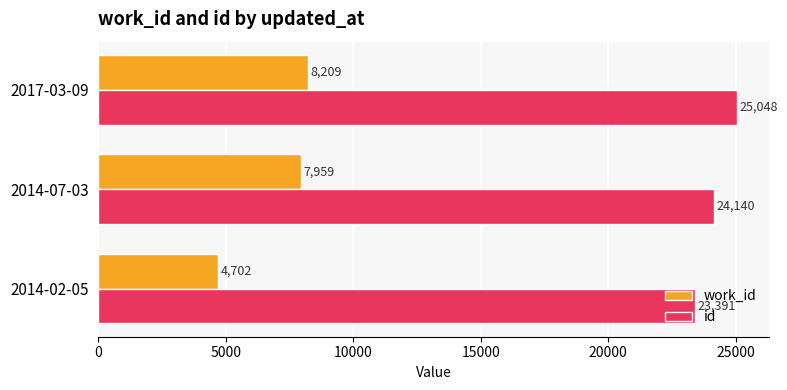

Which category has the lowest value in the id series?

2014-02-05